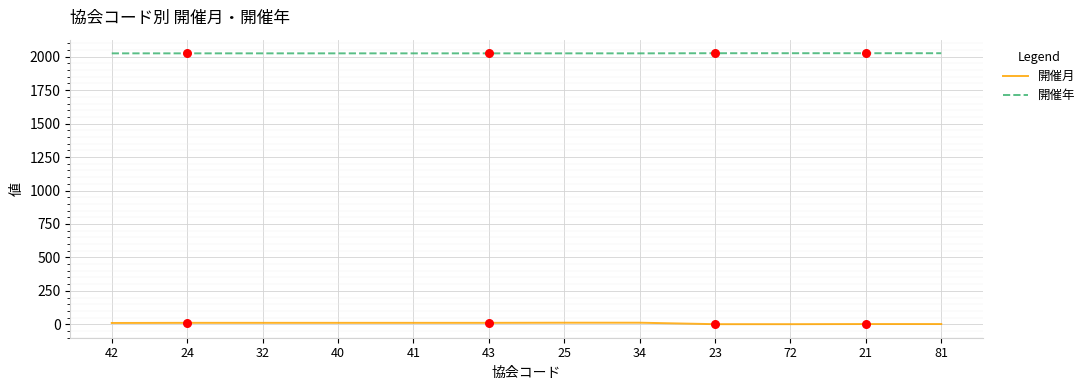

At how many categories does at least one series exceed 519?

12